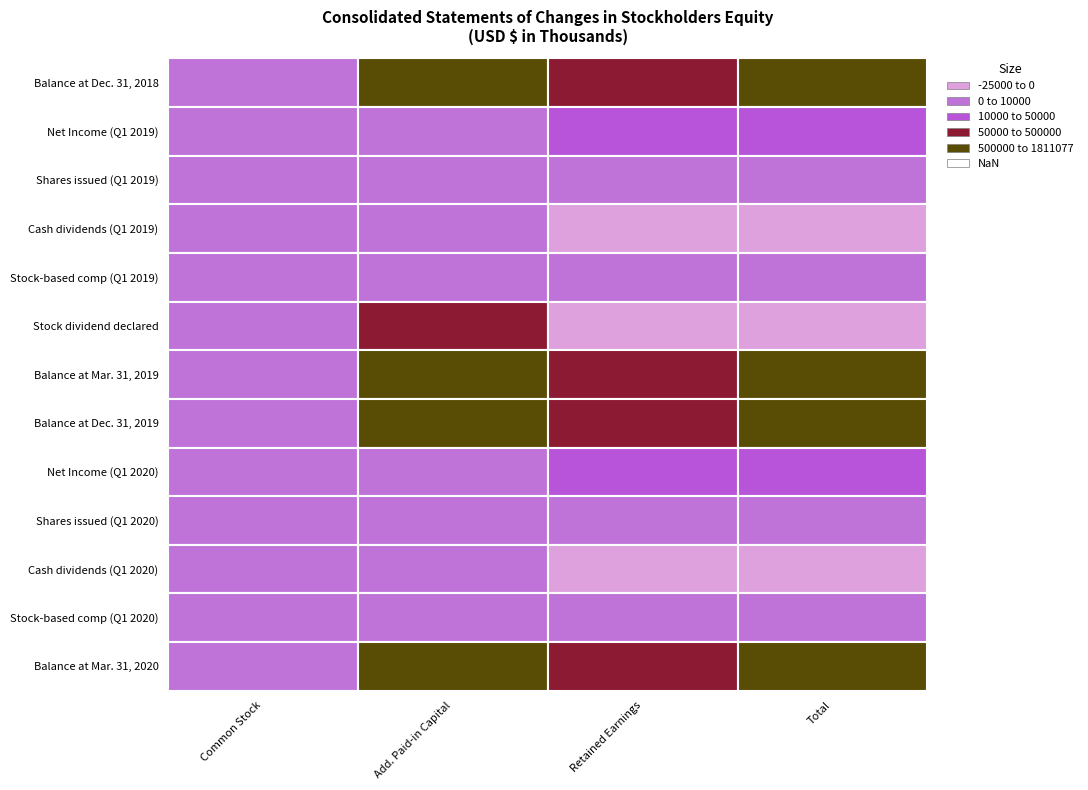

The Balance at Dec. 31, 2018 series shows 0 at 1. True or false?

True